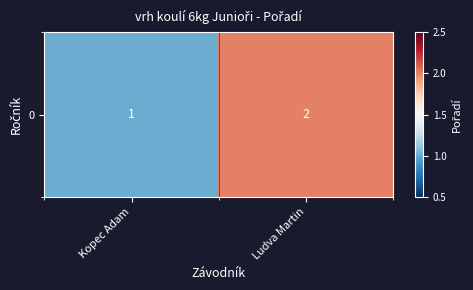

Which label corresponds to the largest value in the chart?

Ludva Martin